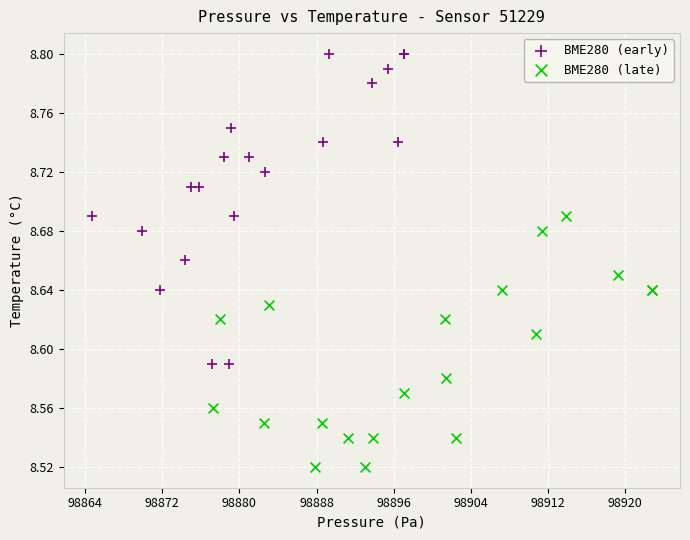

Which series contains the lowest Y value?

BME280 (late)